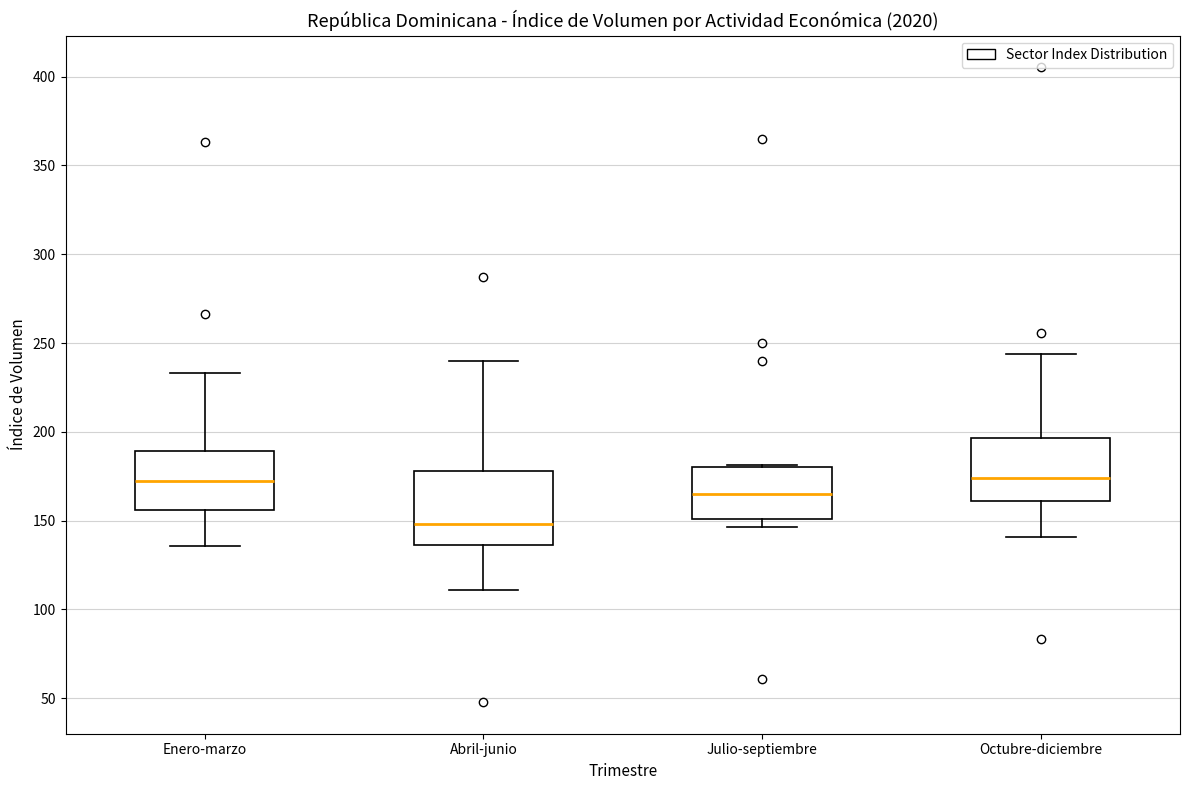

Reading left to right, read every box against the y-axis: the position of its median line, the range the box covers, and the ends of its whiskers. The values are not printed on the chart, so give them approximately, as read against the axis.

Enero-marzo: median 170, box 155 to 190, whiskers 135 to 235
Abril-junio: median 150, box 135 to 180, whiskers 110 to 240
Julio-septiembre: median 165, box 150 to 180, whiskers 145 to 180
Octubre-diciembre: median 175, box 160 to 195, whiskers 140 to 245